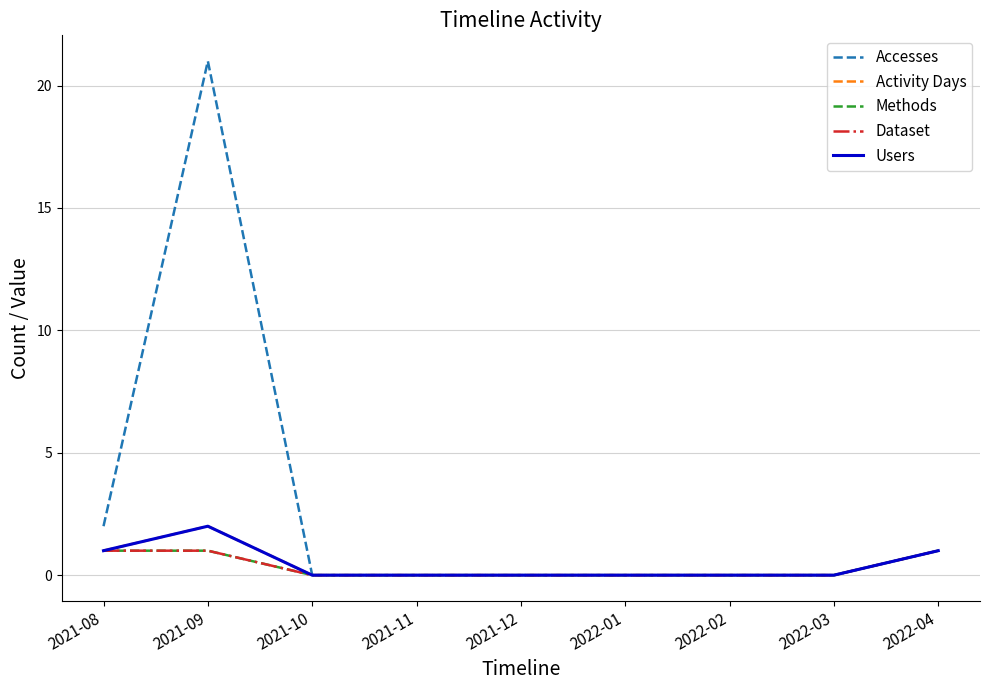

Is this an area chart (filled region under the line)?

No